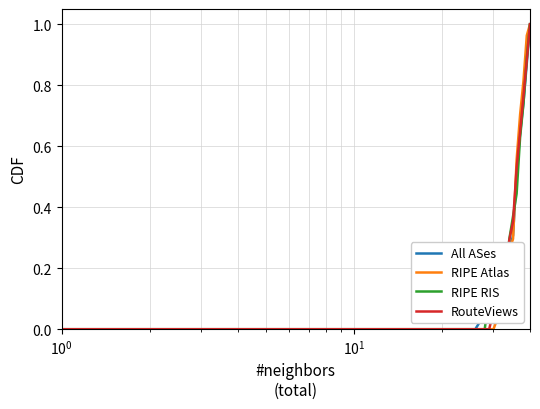

Does the chart have visible grid lines?

Yes